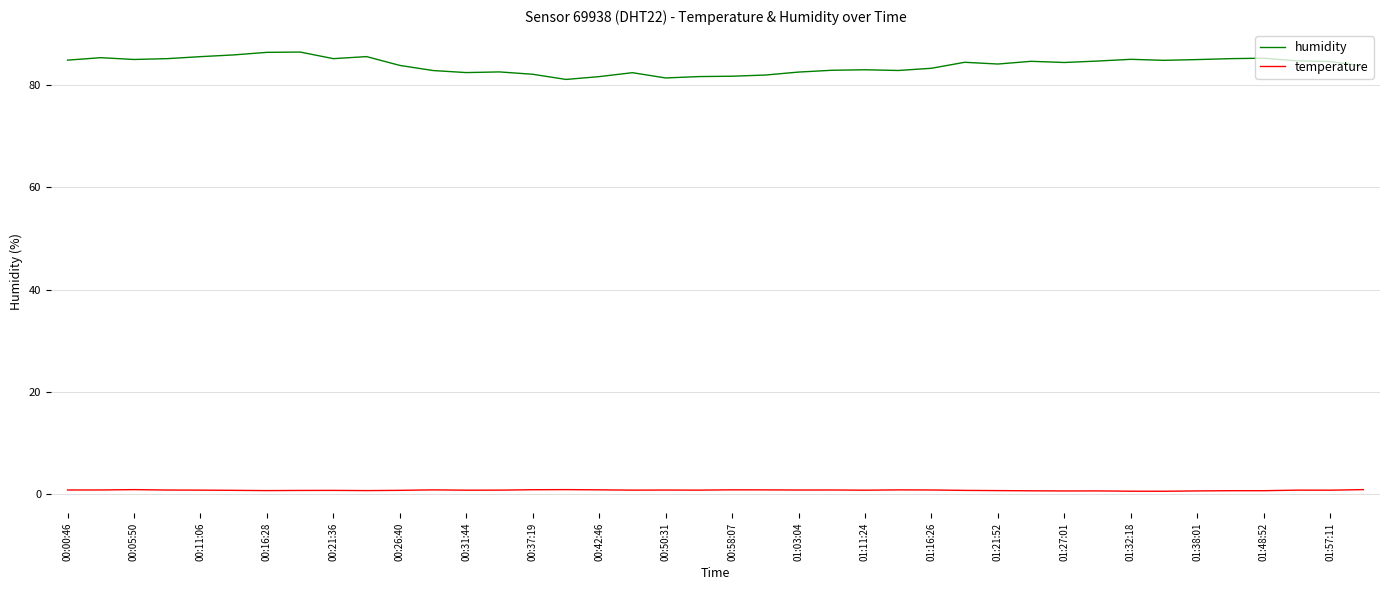

True or false: temperature and humidity intersect in this chart.

False